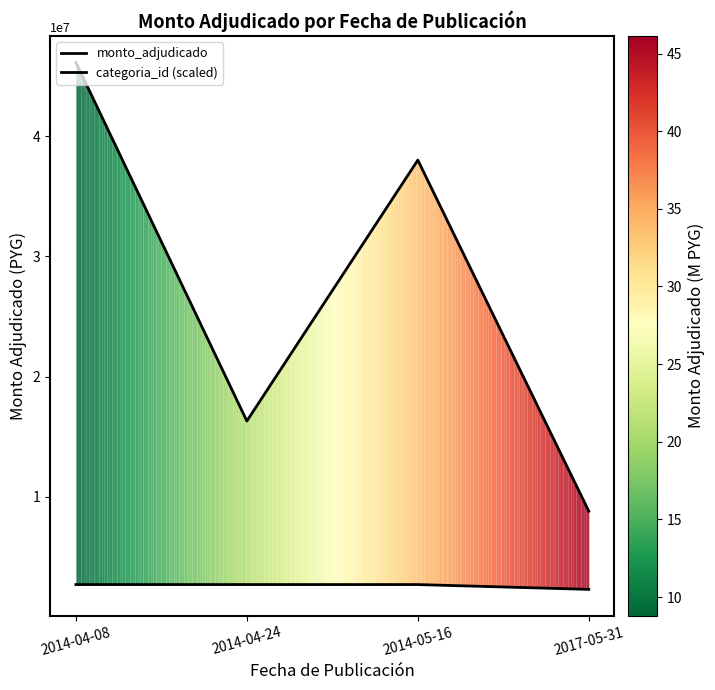

Is it true that monto_adjudicado equals 18996092 at 2014-04-08?

False